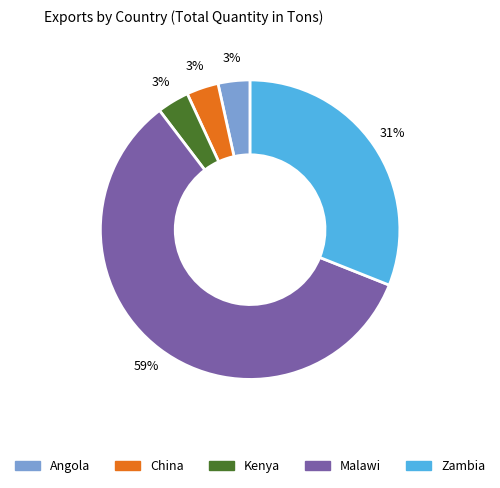

To the nearest percent, what is the average slice percentage?

20%